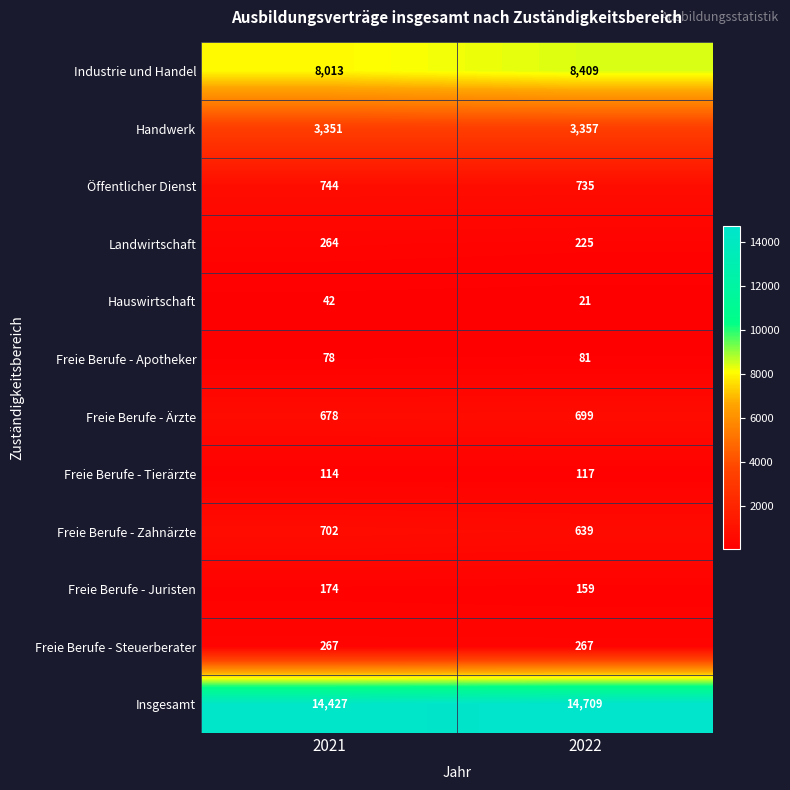

Which series has the largest range (max minus min)?

Industrie und Handel